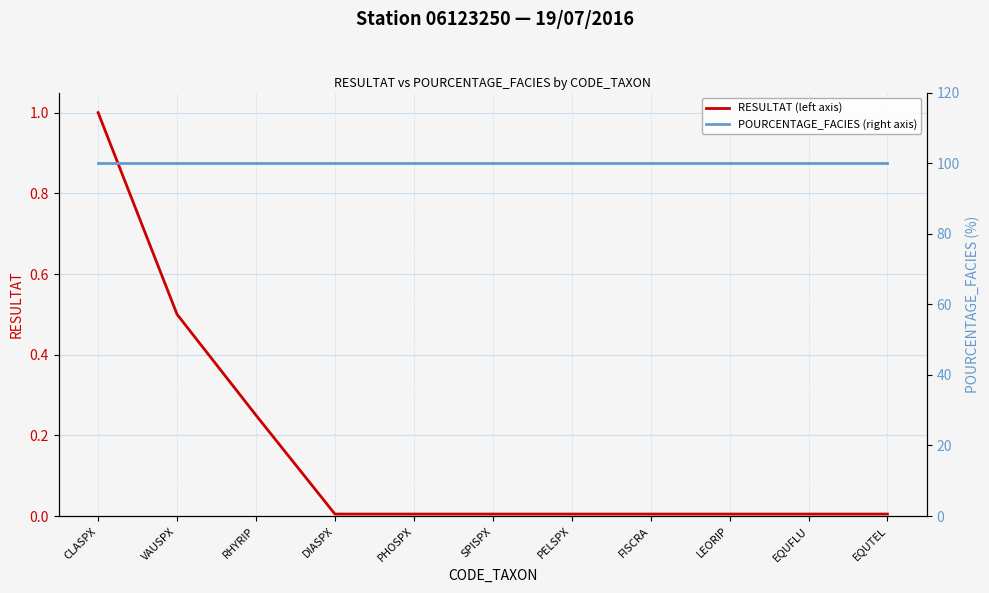

Count the number of data series in this chart.

2